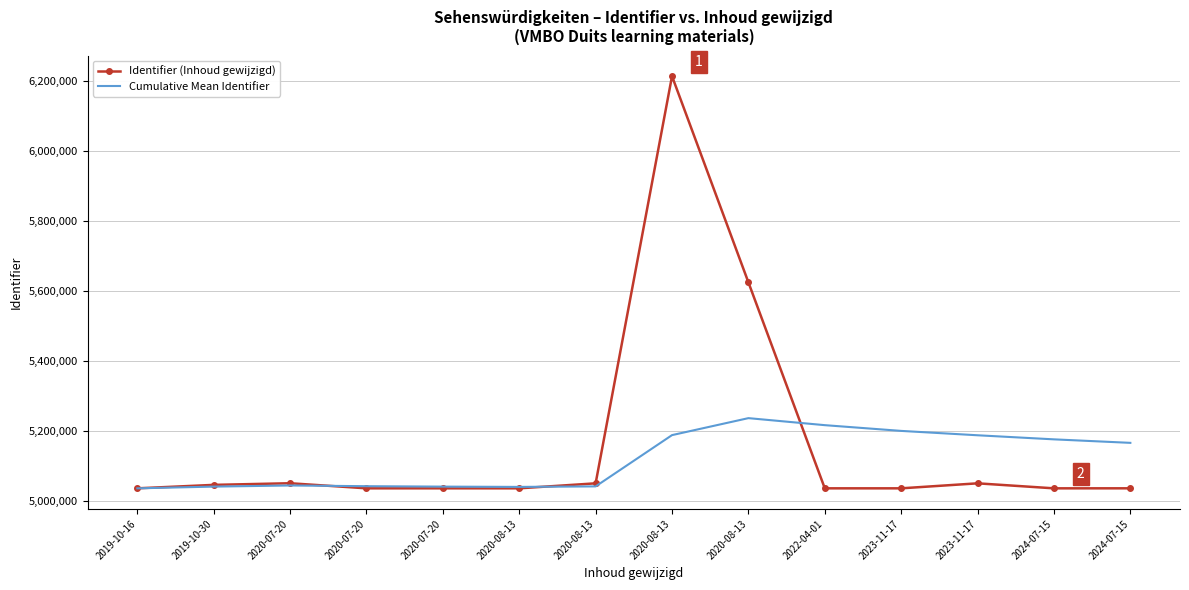

Which series has the largest total across all categories?

Identifier (Inhoud gewijzigd)